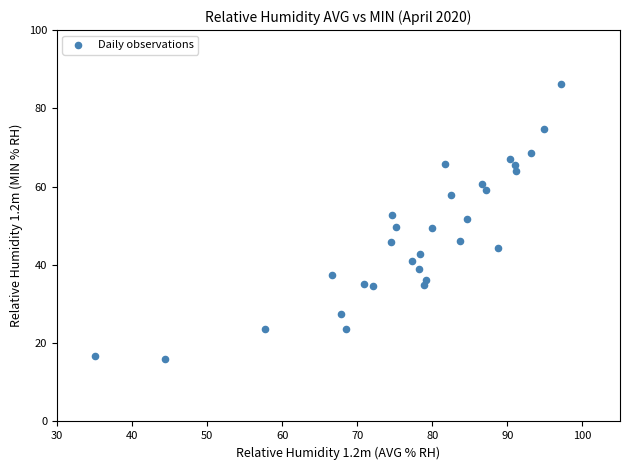

What is the range of X values (max minus min)?

62.1